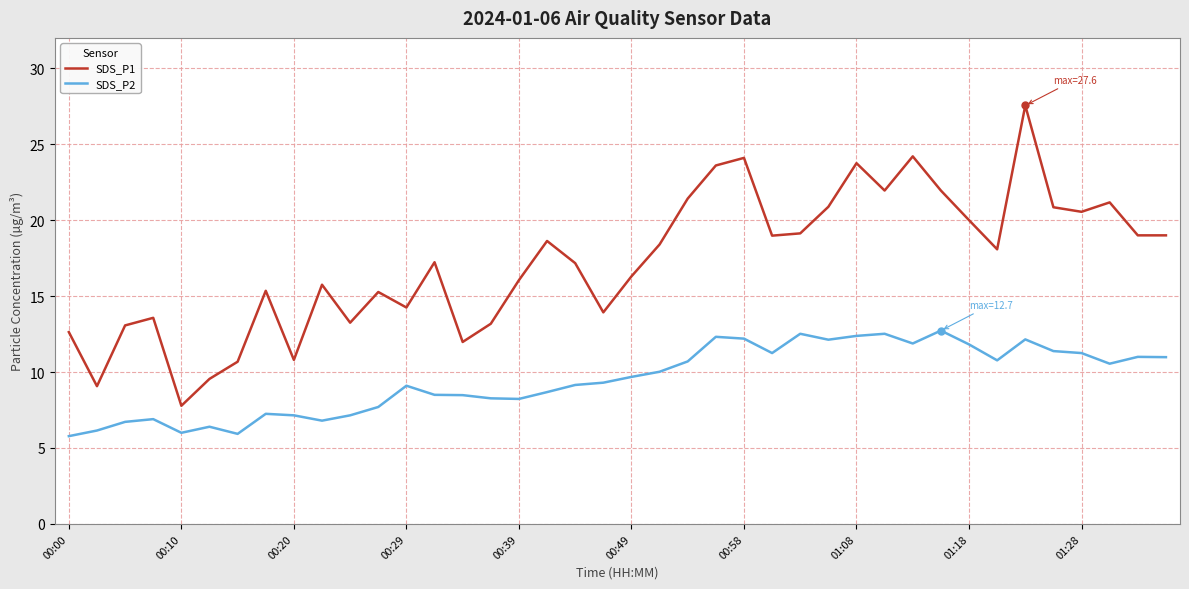

Which series has the largest total across all categories?

SDS_P1